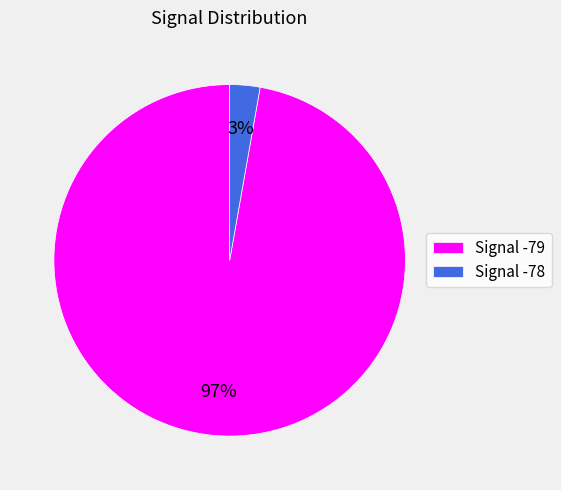

True or false: Signal -78 accounts for 16% of the total.

False